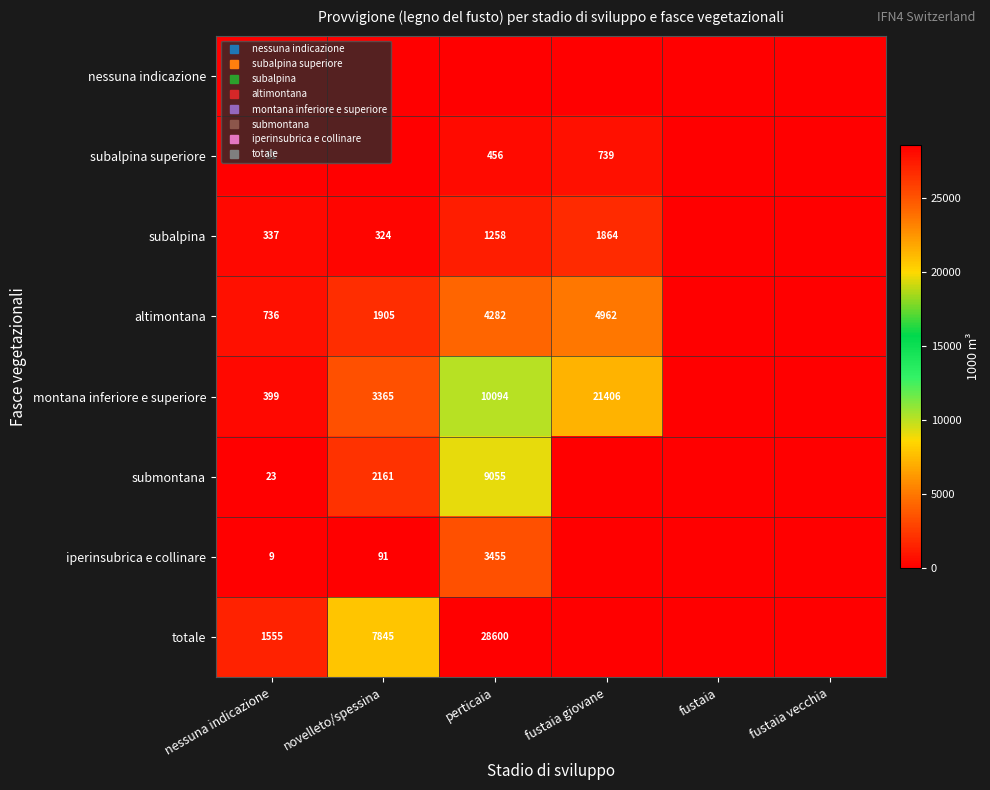

Is it true that subalpina equals 205 at nessuna indicazione?

False